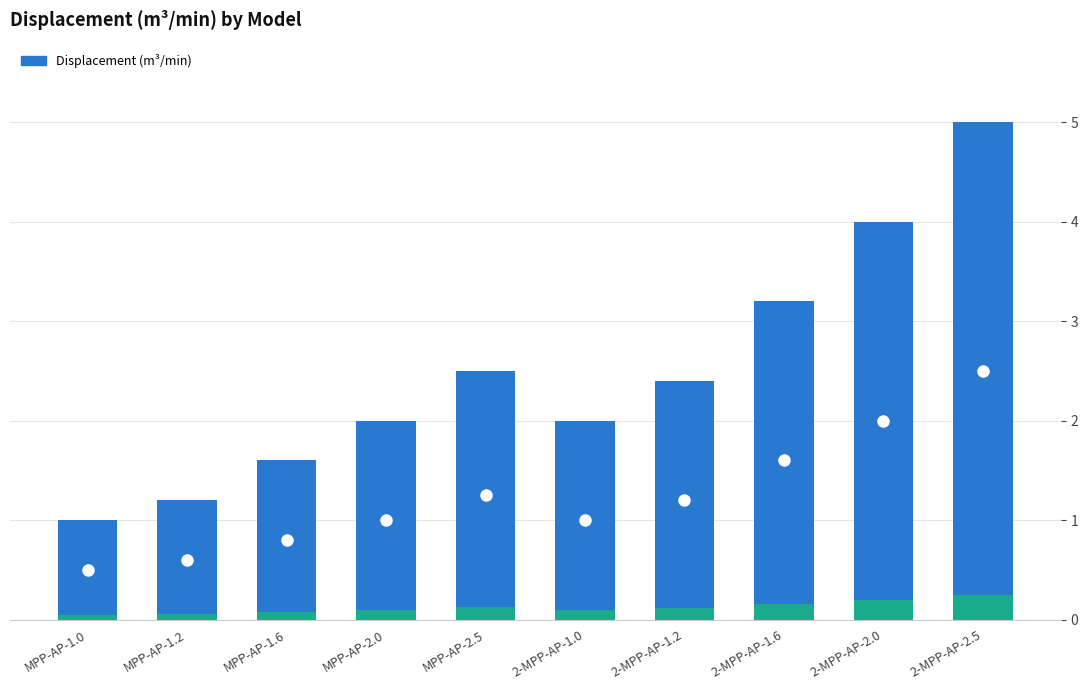

Reading left to right, what are all the values shown in this chart?

MPP-AP-1.0=1.0	MPP-AP-1.2=1.2	MPP-AP-1.6=1.6	MPP-AP-2.0=2.0	MPP-AP-2.5=2.5	2-MPP-AP-1.0=2.0	2-MPP-AP-1.2=2.4	2-MPP-AP-1.6=3.2	2-MPP-AP-2.0=4.0	2-MPP-AP-2.5=5.0